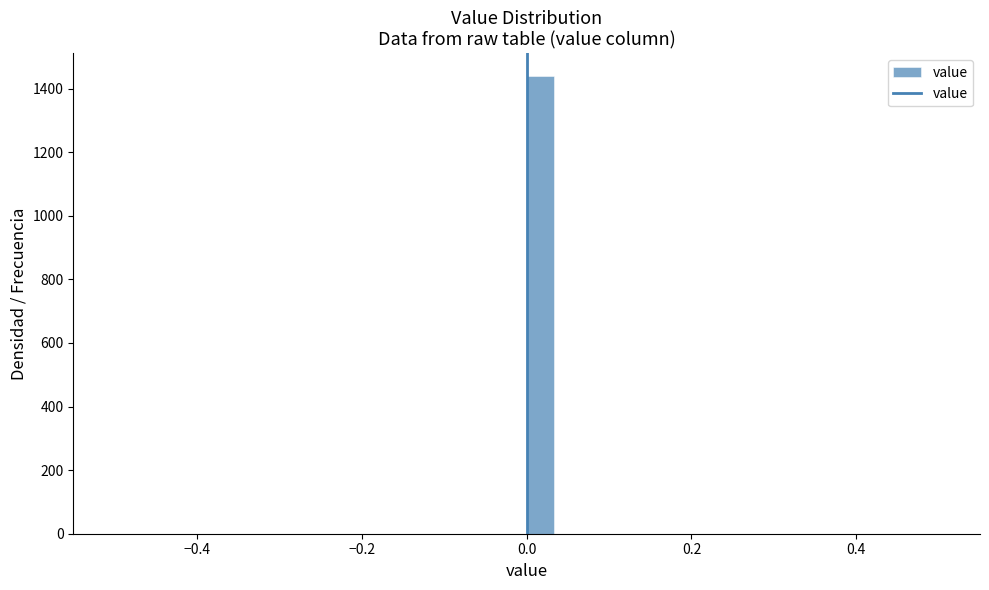

Around what value on the x-axis is the tallest bar? Give the approximate position of its centre, as read against the axis.

0.02